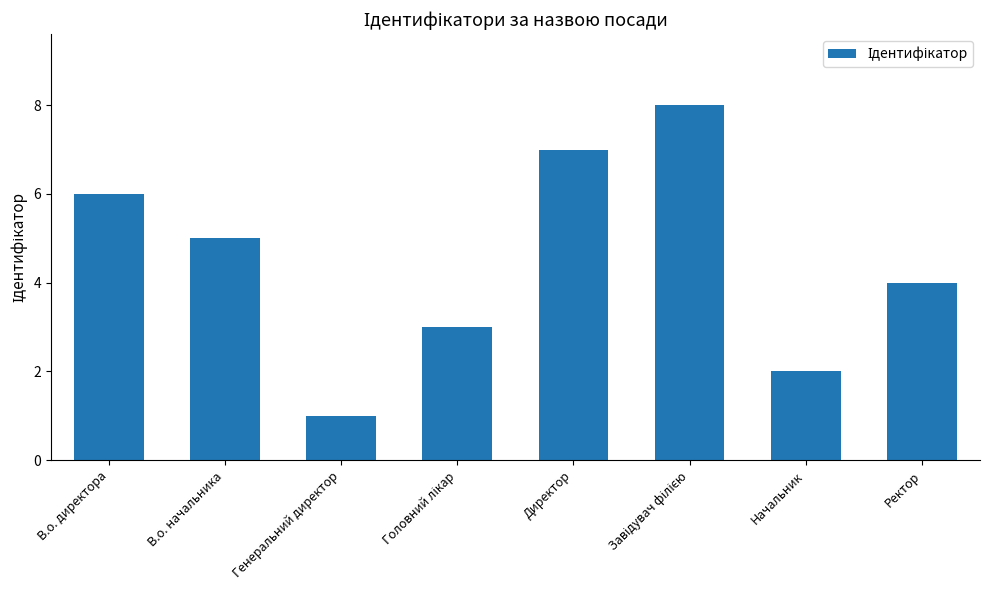

What is the approximate value at В.о. начальника?

5